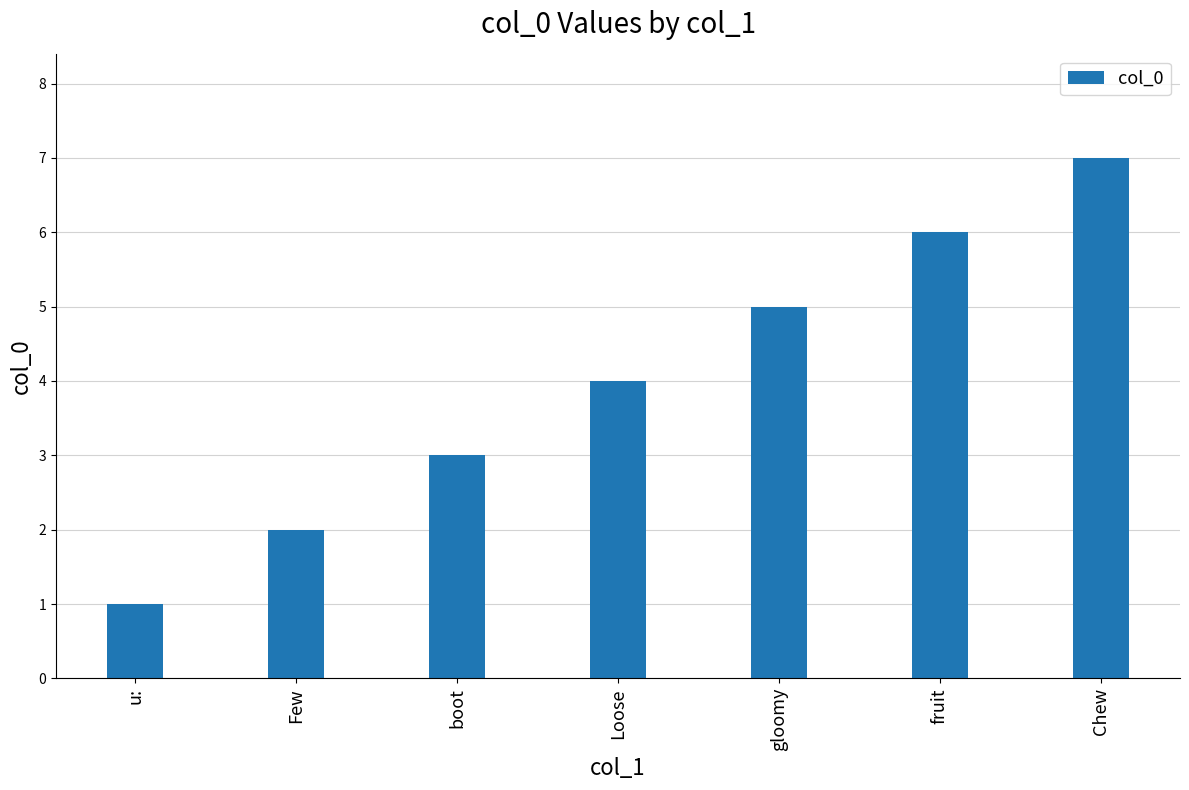

Rank the categories by value from highest to lowest.

Chew, fruit, gloomy, Loose, boot, Few, u: